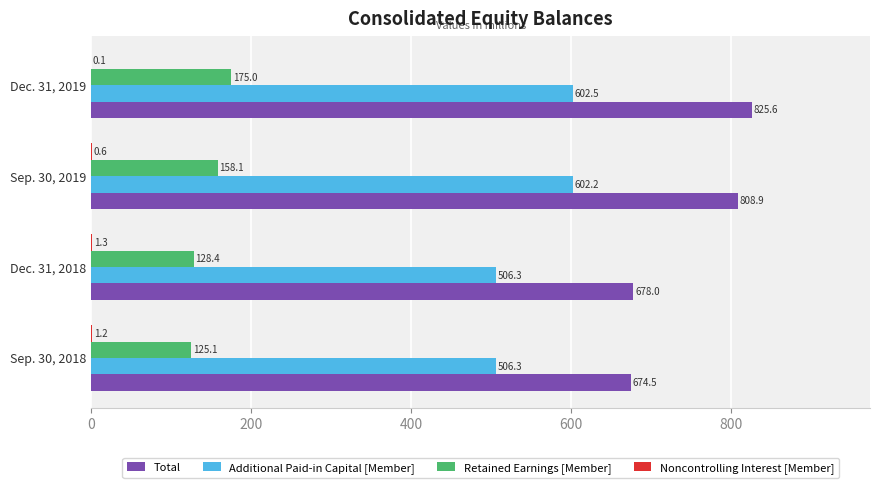

The value of Additional Paid-in Capital [Member] at Sep. 30, 2018 is 885.7. True or false?

False